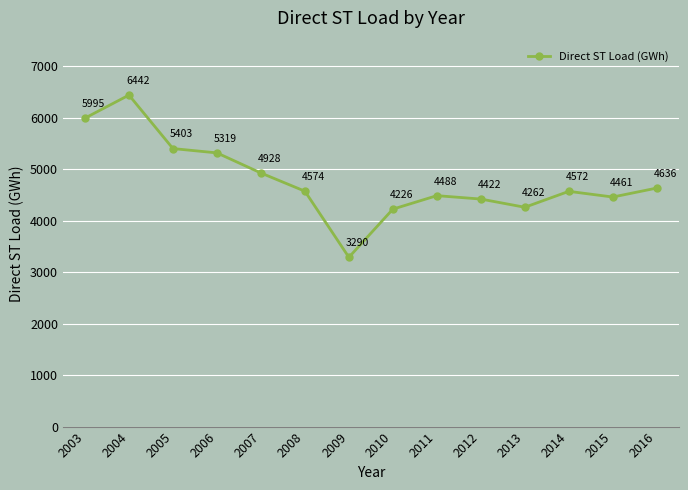

What is the sum of the values at 2013 and 2011?

8750.4